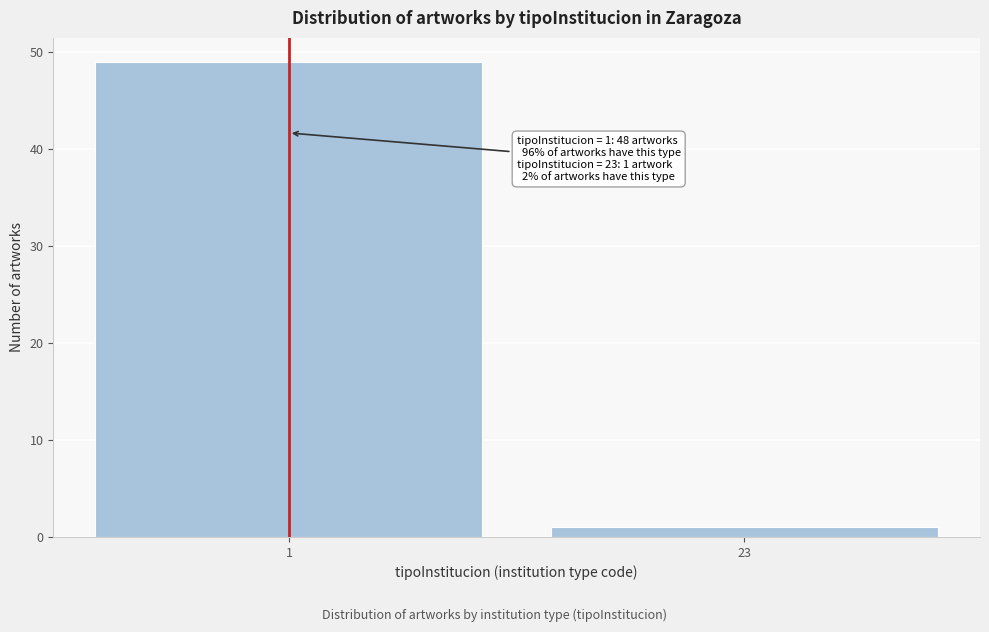

Reading left to right, transcribe all the data shown in this chart.

1=49	23=1